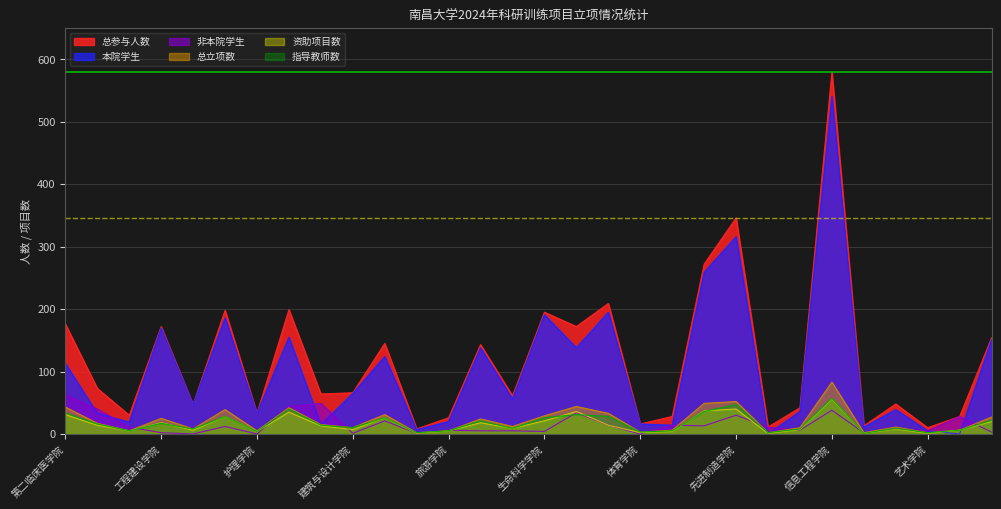

How many intersections are there between 资助项目数 and 非本院学生?

10